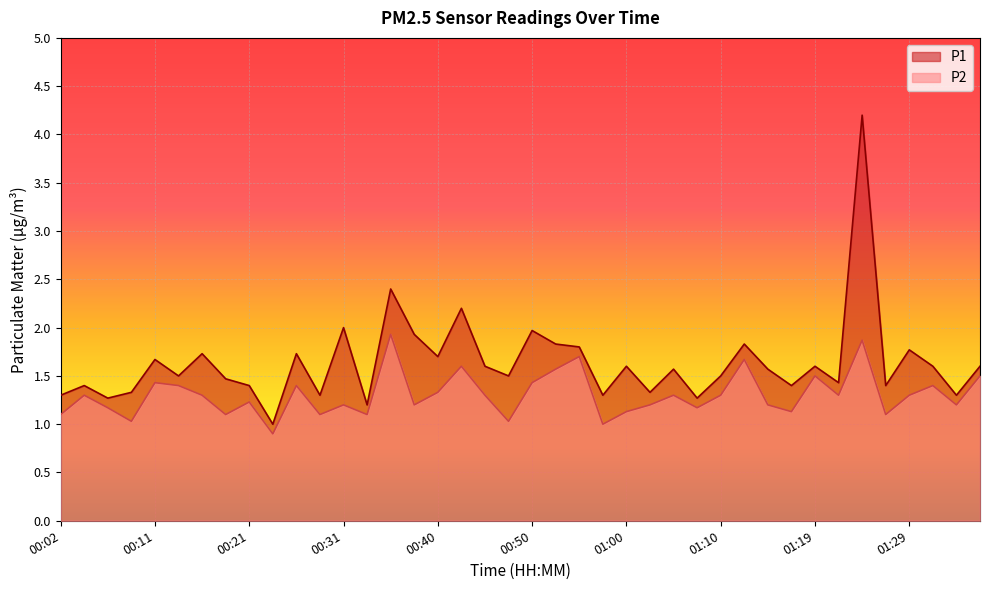

At which category does P1 reach its first local valley?

00:06